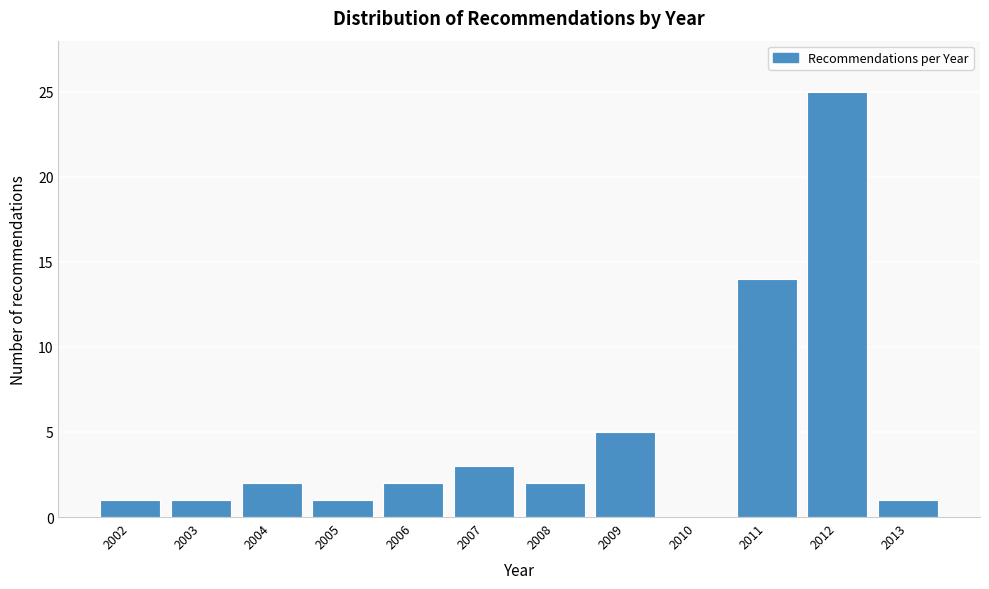

Reading left to right, transcribe all the data shown in this chart.

2002=1	2003=1	2004=2	2005=1	2006=2	2007=3	2008=2	2009=5	2010=0	2011=14	2012=25	2013=1